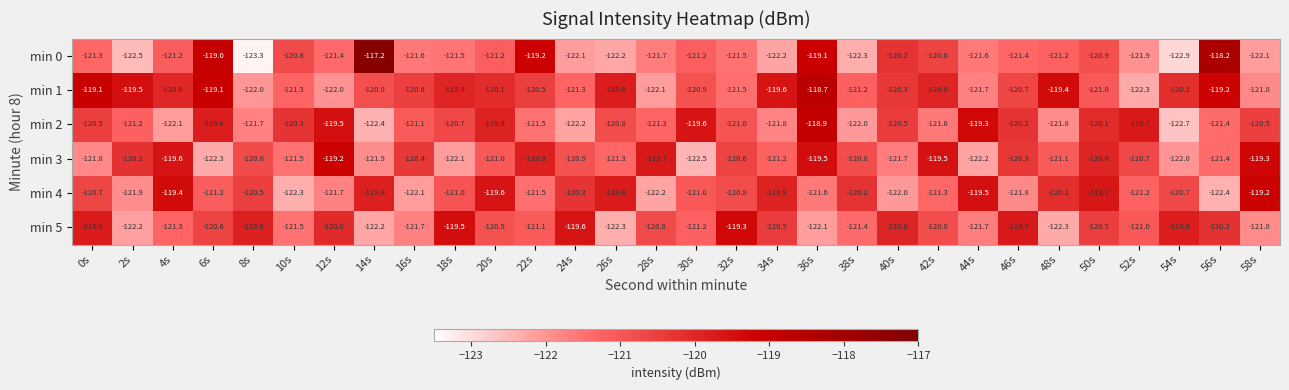

What is the total value across all series at 16s?

-727.5